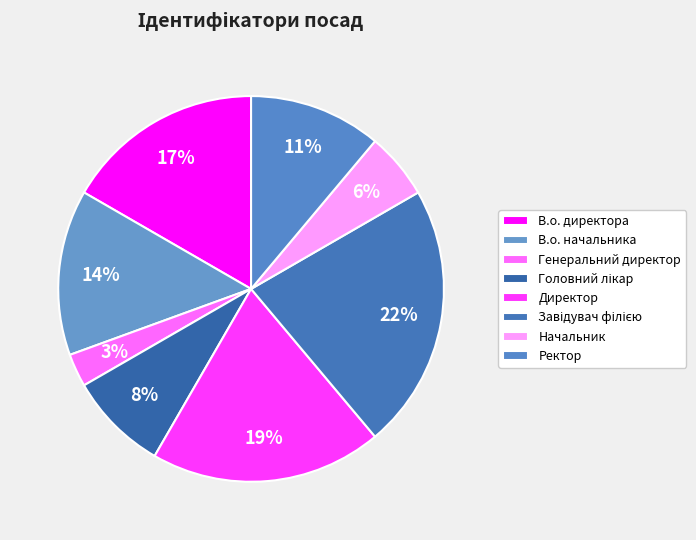

What percentage is the Генеральний директор slice, to the nearest percent?

3%